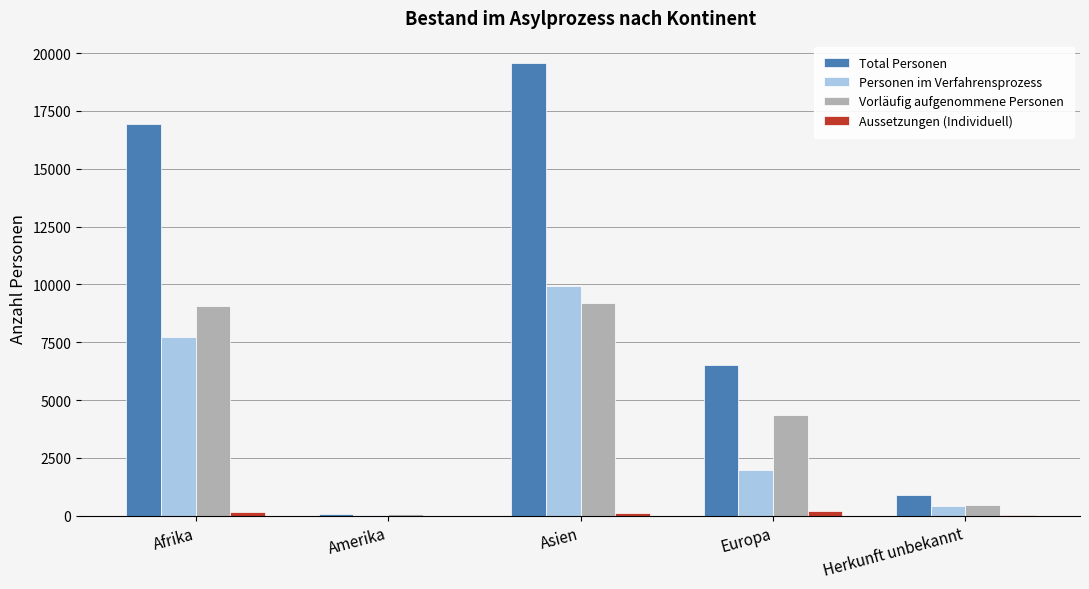

Is the value of Total Personen at Herkunft unbekannt greater than the value of Vorläufig aufgenommene Personen at Europa?

No